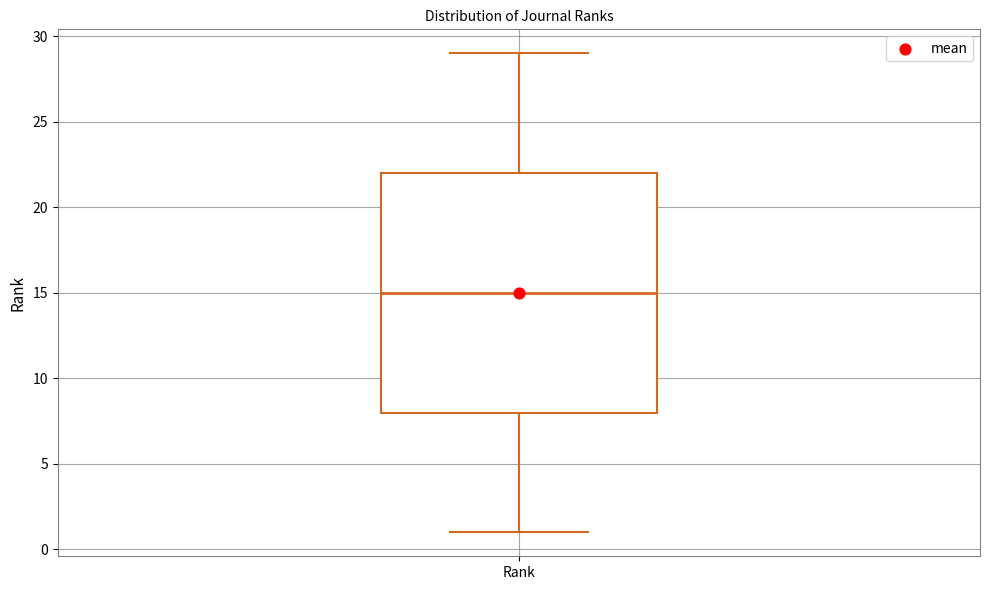

Where is the upper edge of the box for Rank on the y-axis? The values are not printed on the chart, so give them approximately, as read against the axis.

22